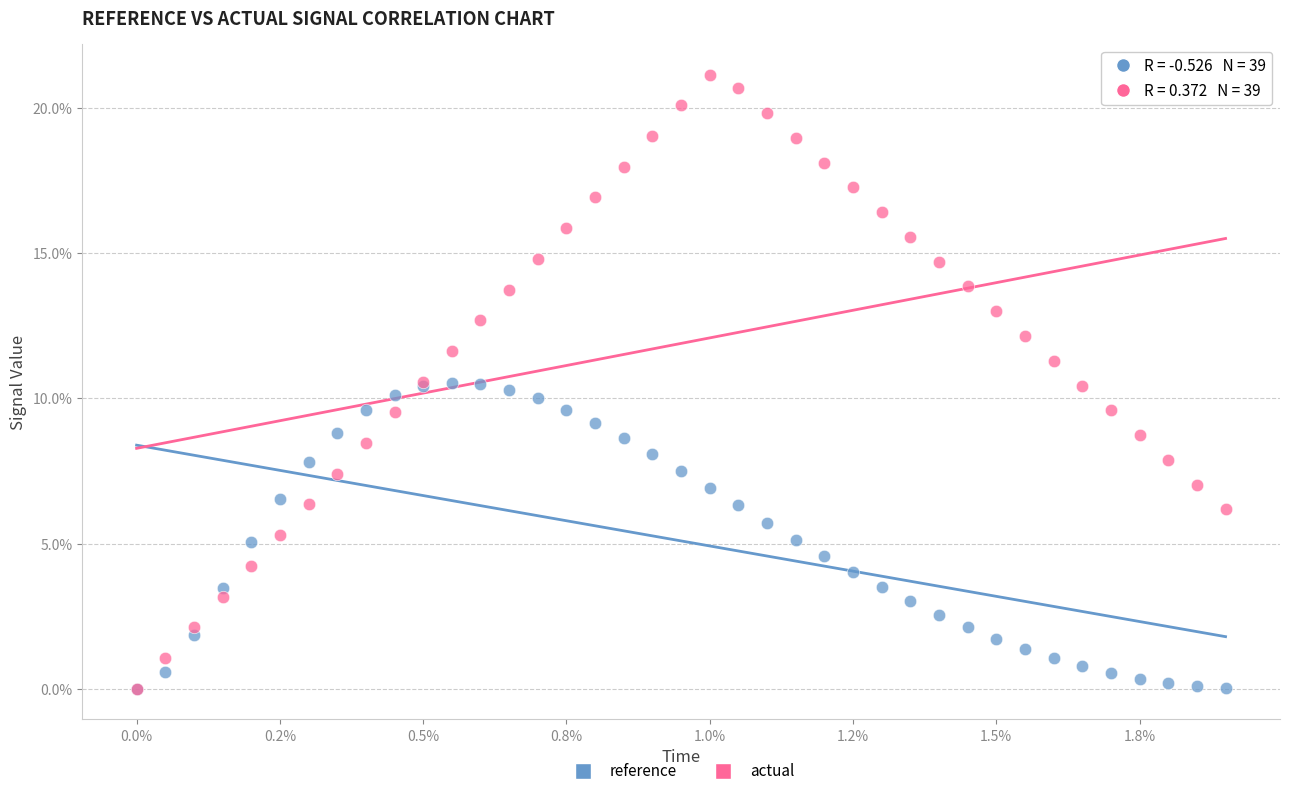

What are all the series names shown in the legend?

reference, actual